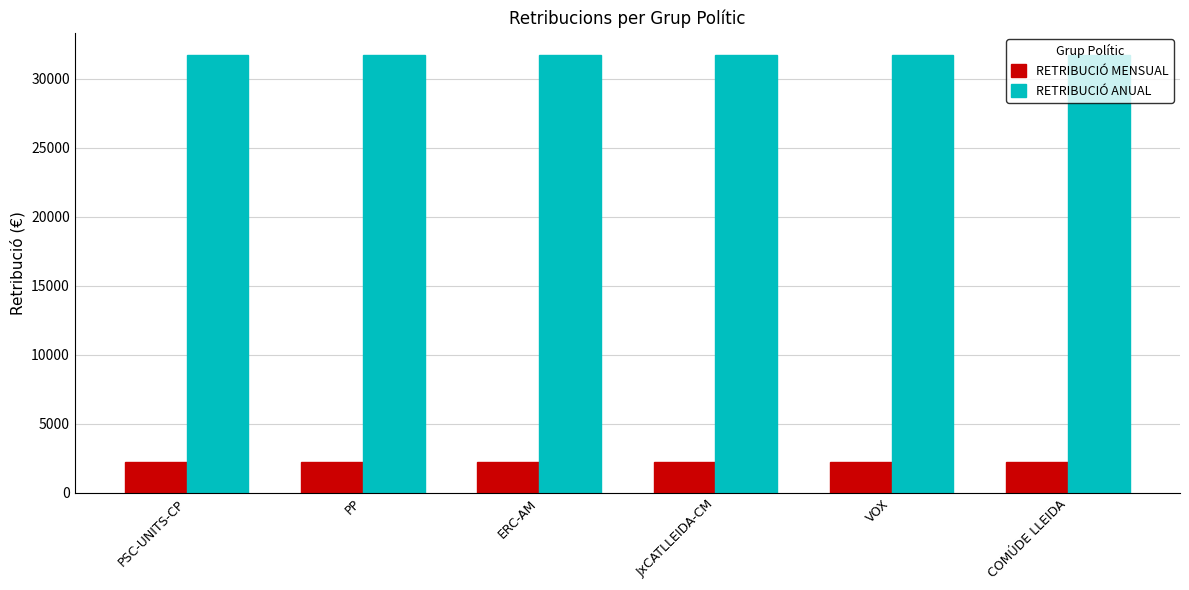

Is it true that RETRIBUCIÓ ANUAL equals 16877.3 at ERC-AM?

False